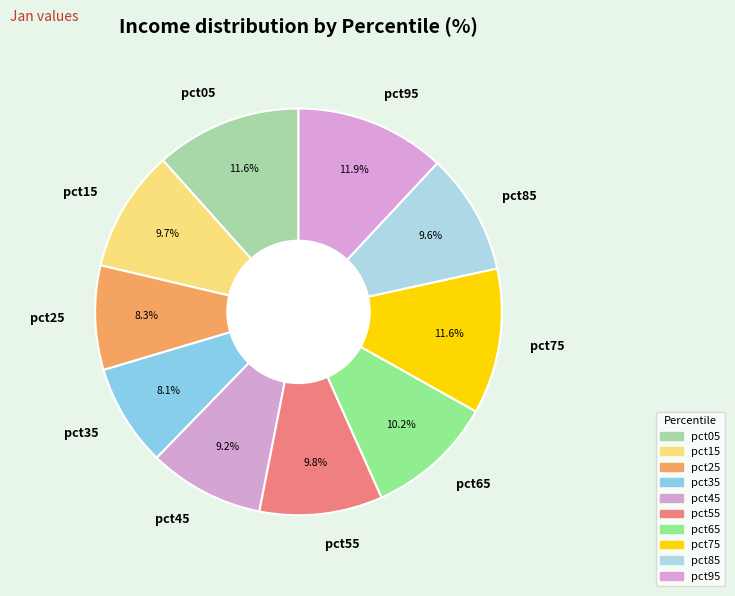

Is pct75 the majority of the pie?

No